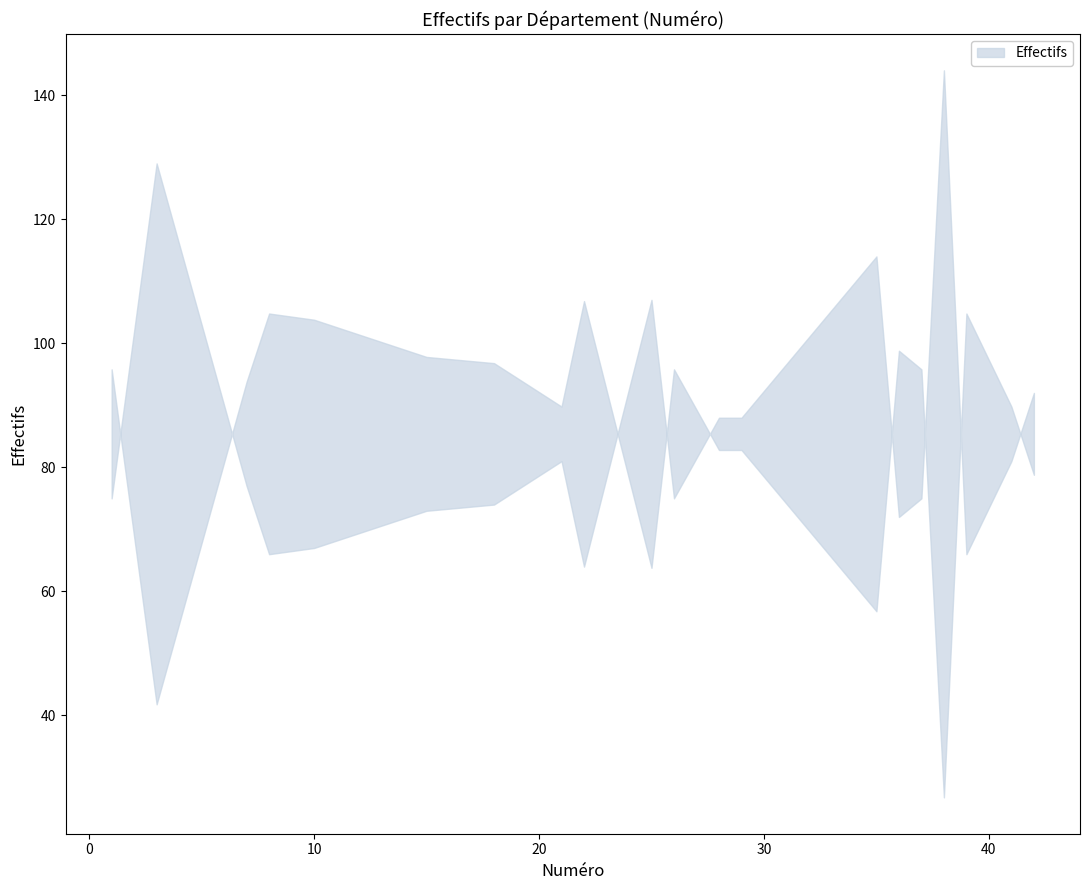

Does the chart have visible grid lines?

No